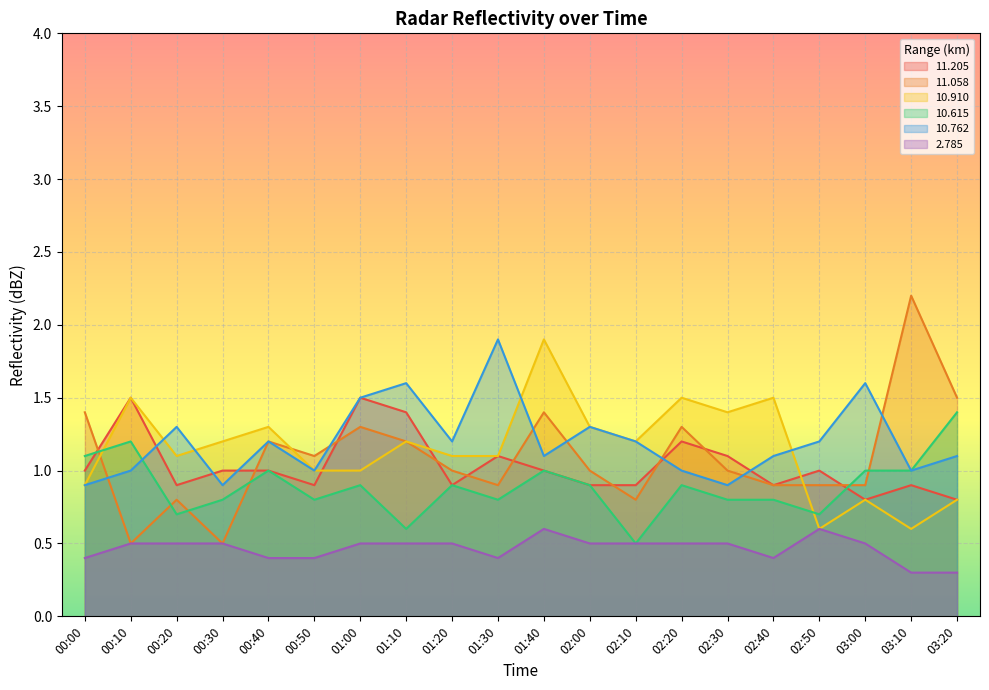

Which category has the highest value in the  10.762 series?

01:30